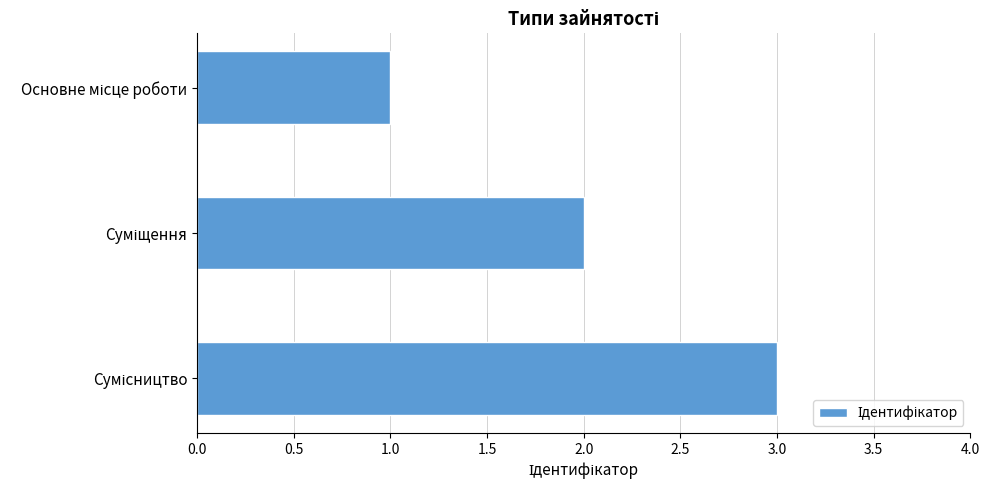

What is the greatest value displayed?

3